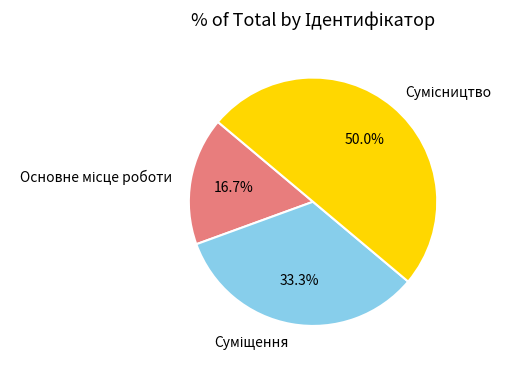

What percentage is the Основне місце роботи slice, to the nearest percent?

17%